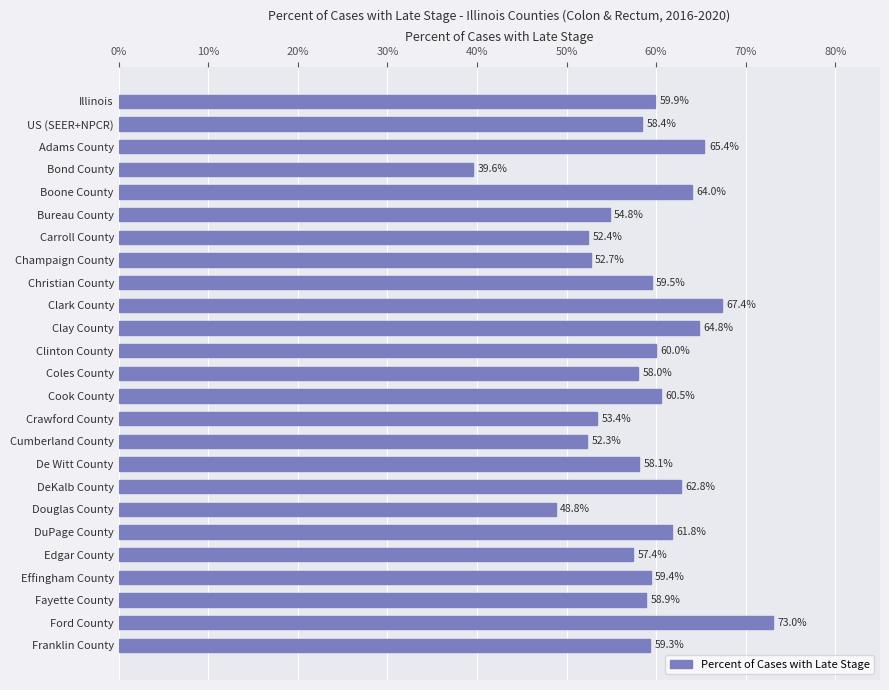

What value does the data have at Illinois?

59.9